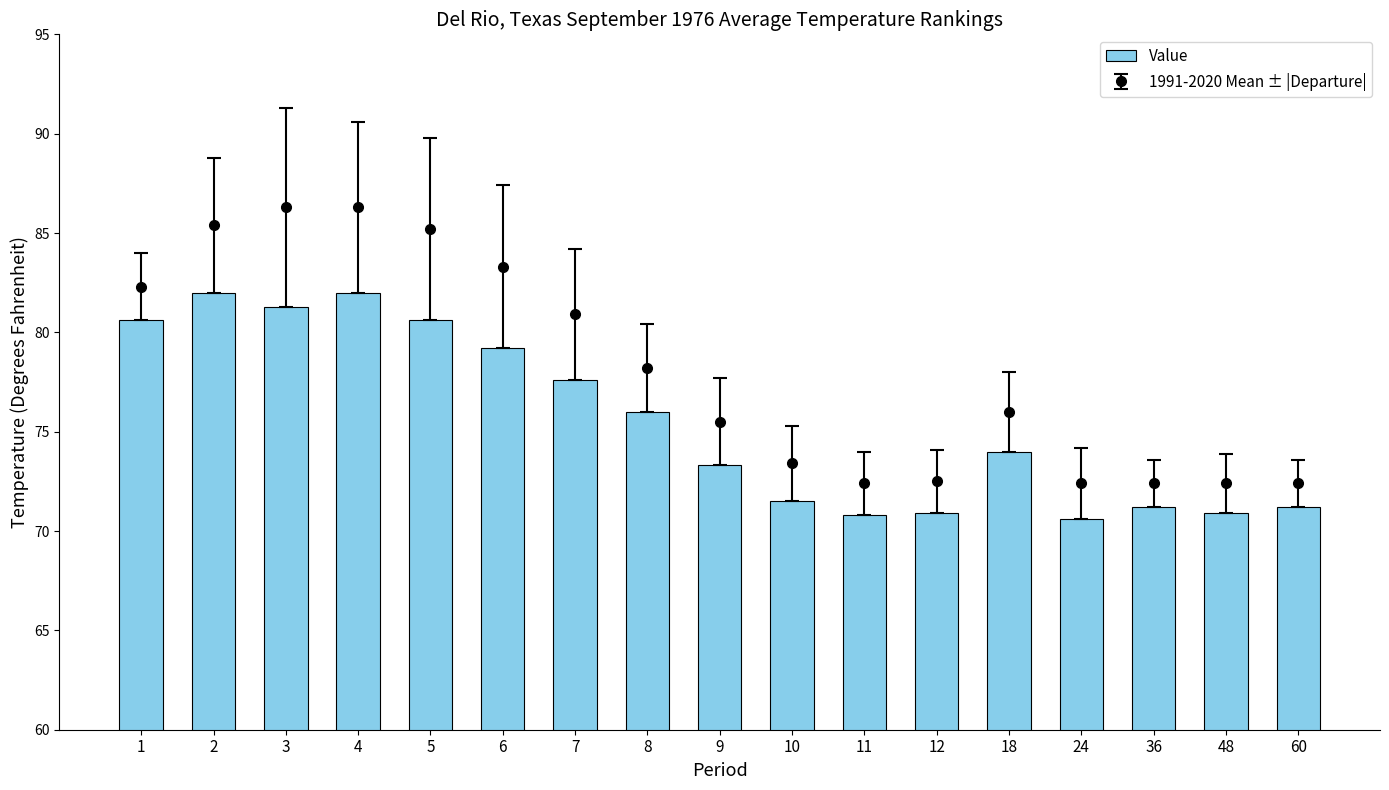

List the labels in order of value, smallest first.

24, 11, 12, 48, 36, 60, 10, 9, 18, 8, 7, 6, 1, 5, 3, 2, 4